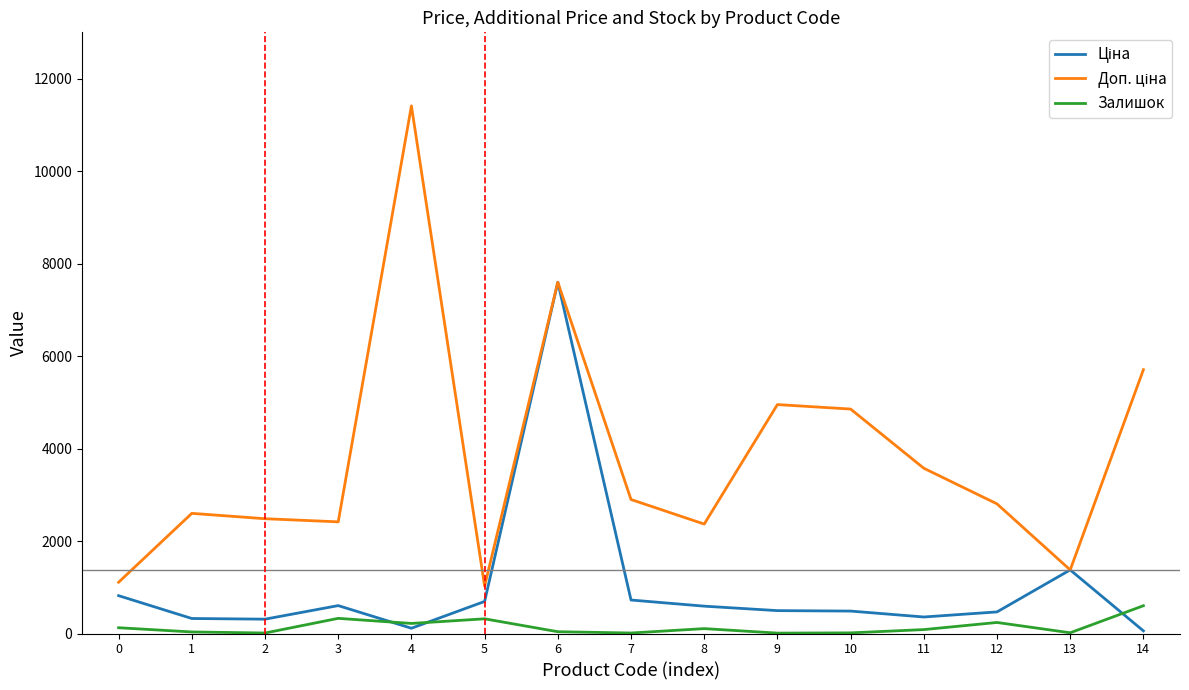

At which category is the sum across all series the highest?

6